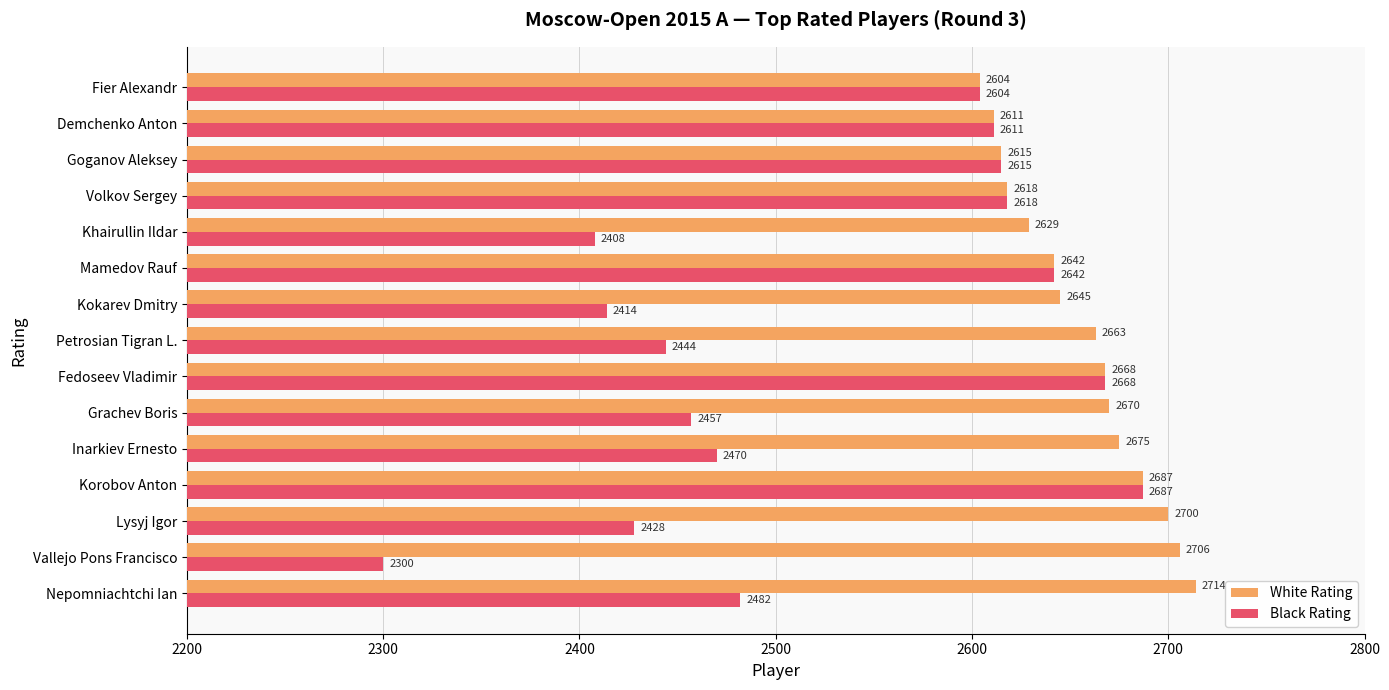

The White Rating series shows 3695 at Vallejo Pons Francisco. True or false?

False